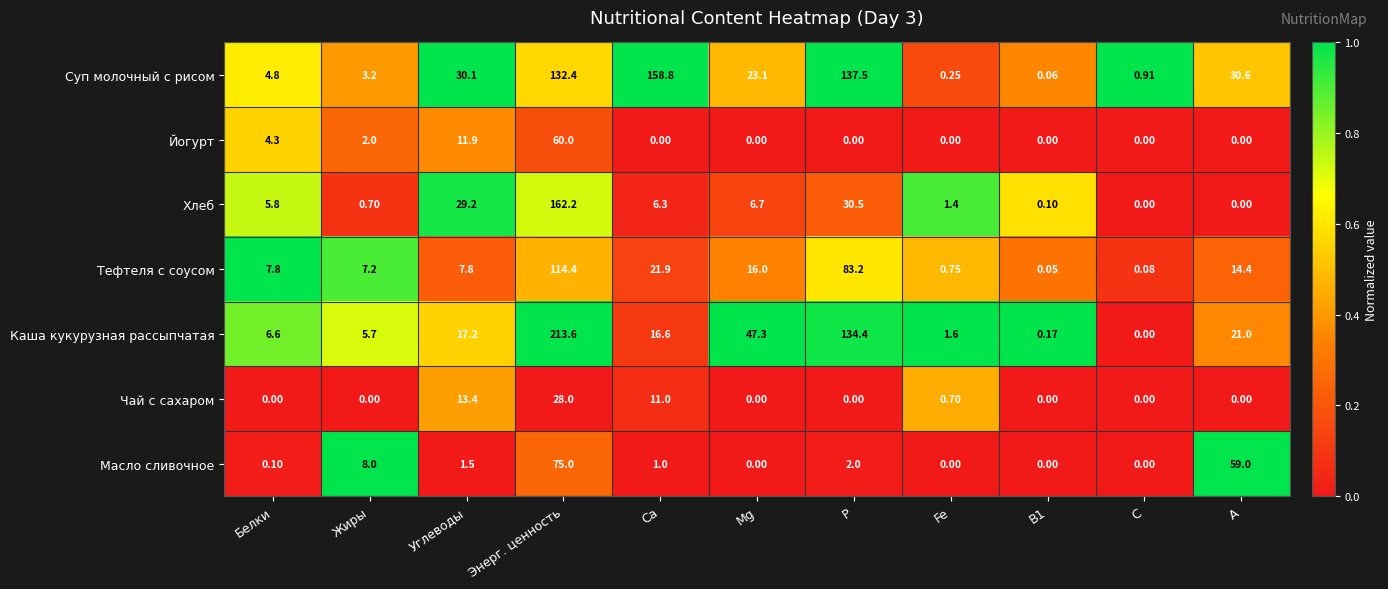

Which label corresponds to the largest value in the chart?

Энерг. ценность